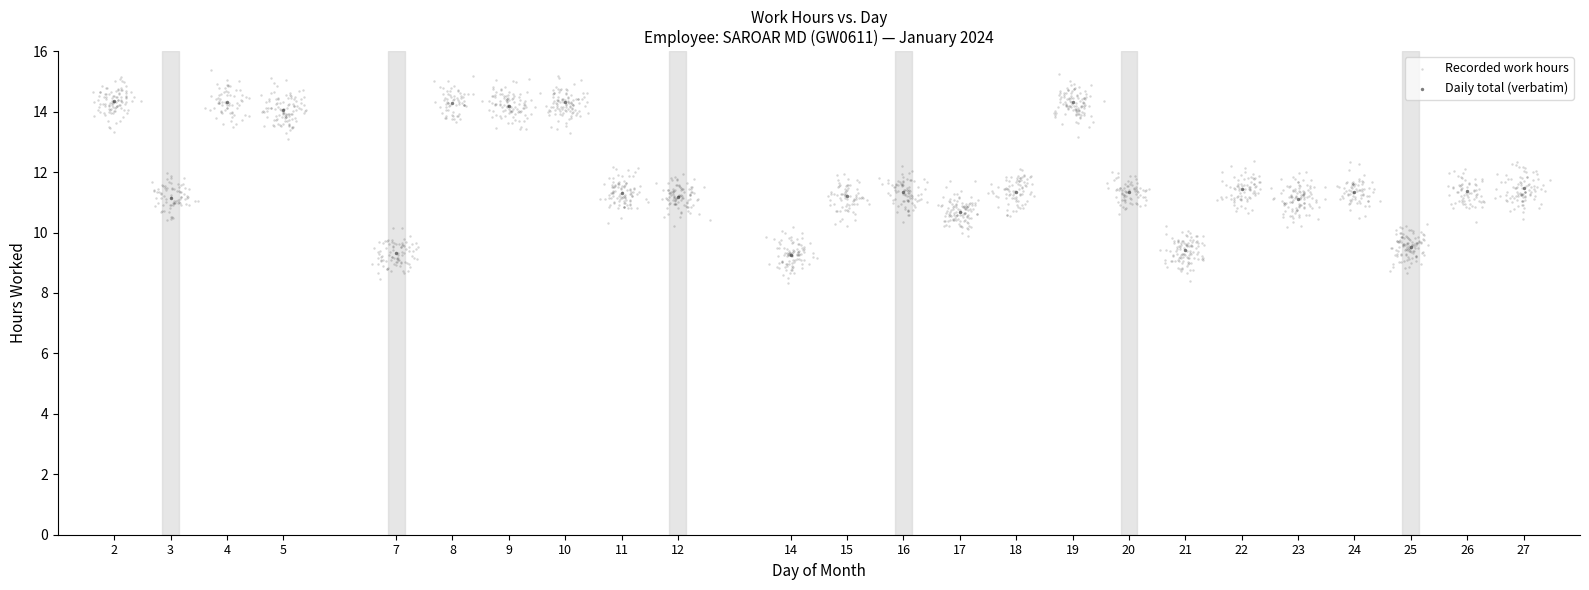

Which series has the widest spread of Y values?

Recorded work hours